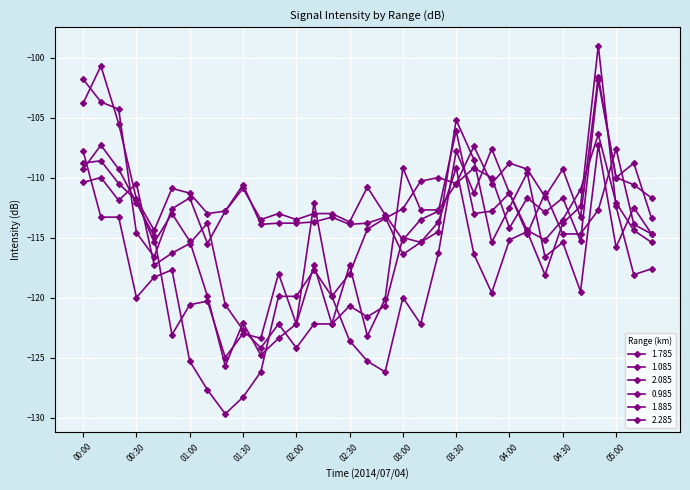

What is the greatest value displayed?

-99.0